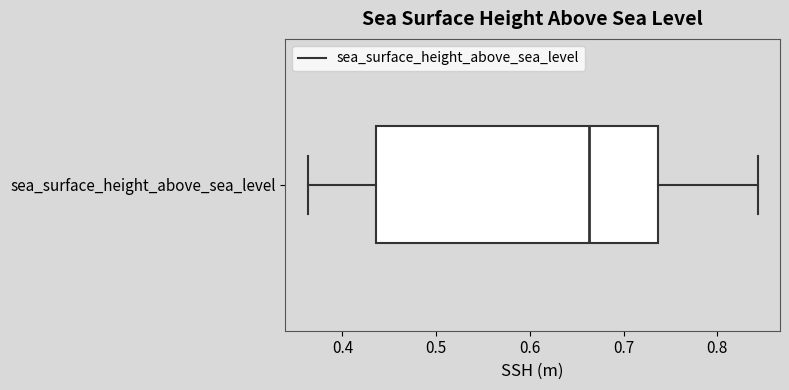

Where does the left whisker of the box for sea_surface_height_above_sea_level end on the x-axis? The values are not printed on the chart, so give them approximately, as read against the axis.

0.36